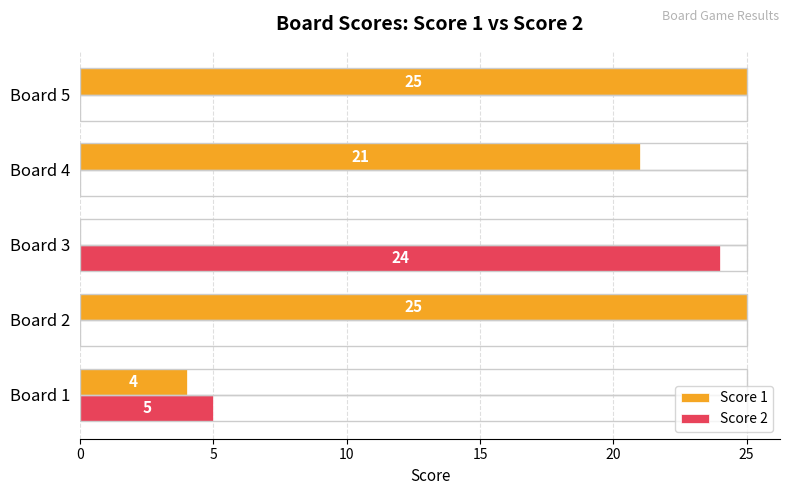

What is the sum of the Score 2 values at Board 2 and Board 1?

5